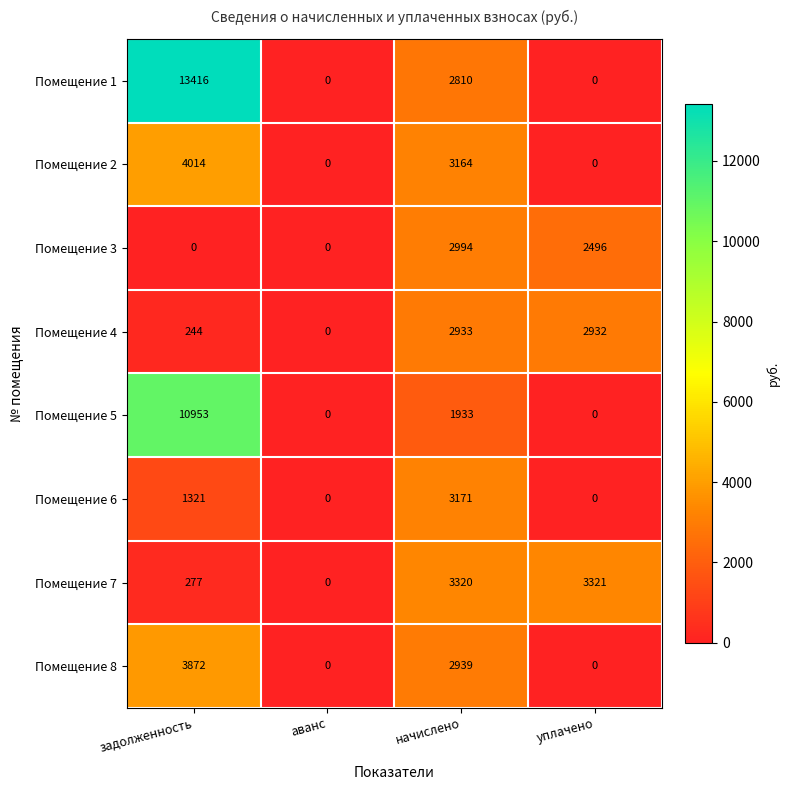

Is it true that Помещение 3 equals 1441 at задолженность?

False